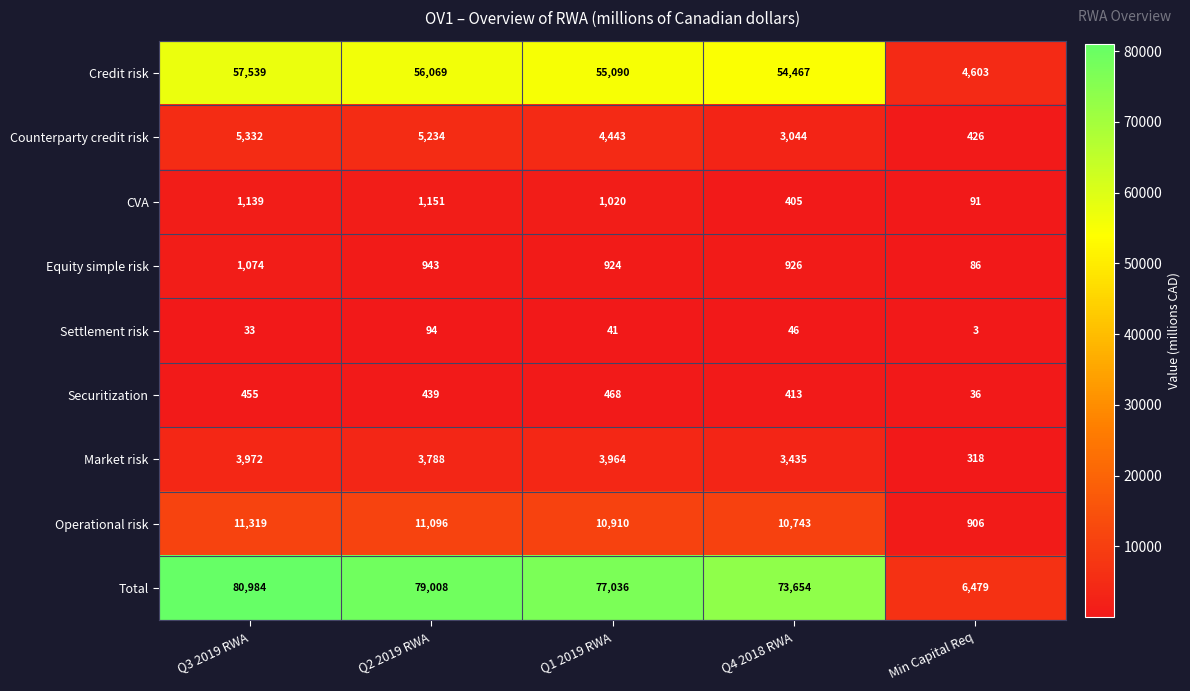

What is the total value across all series at Q3 2019 RWA?

161847